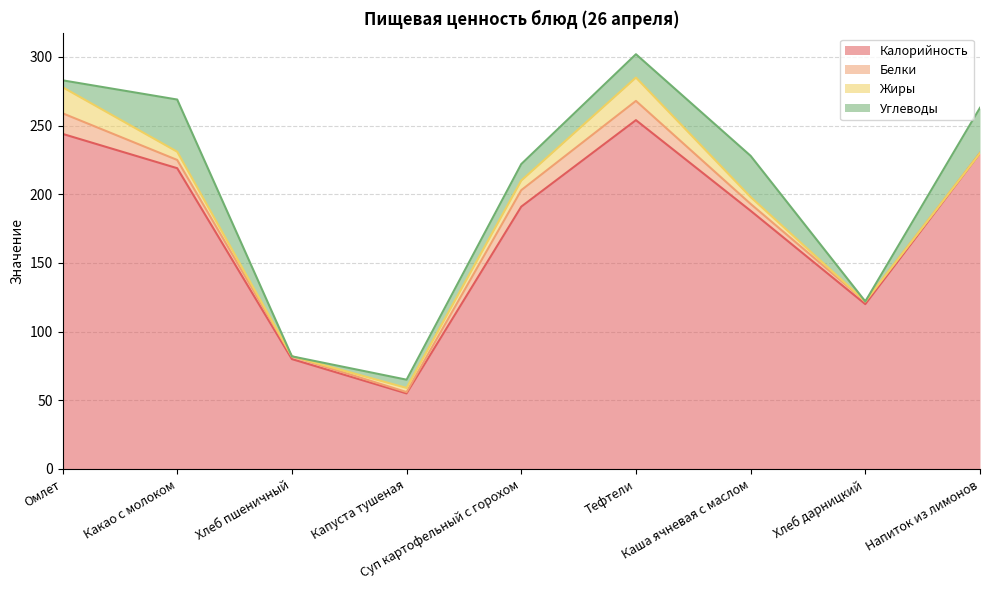

At which category does Белки reach its first local peak?

Тефтели